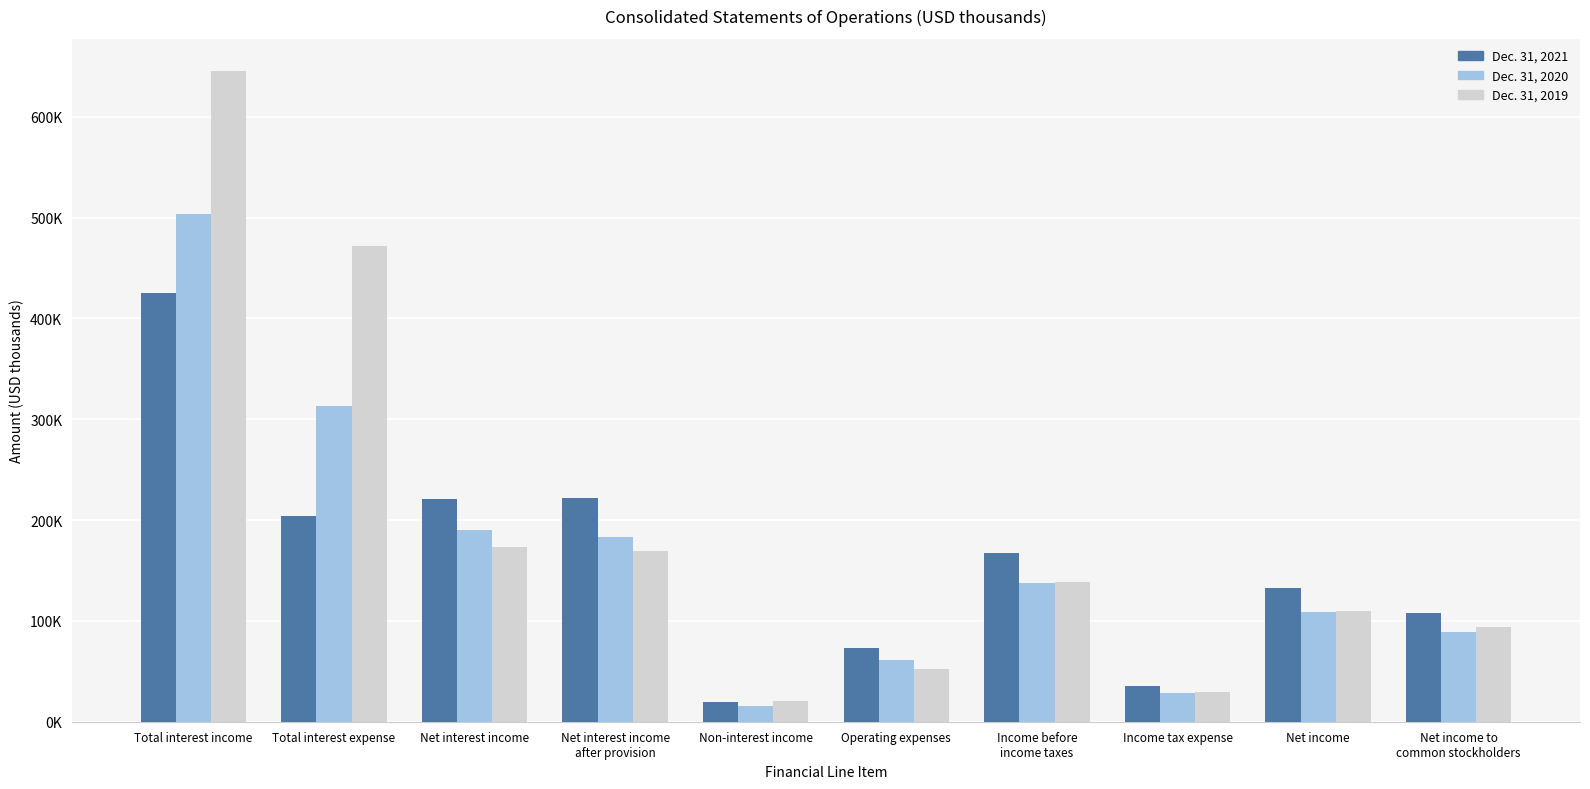

Reading right to left, transcribe all the data shown in this chart.

Dec. 31, 2021: 107583	132260	35353	167613	73416	19394	221635	220775	204014	424789
Dec. 31, 2020: 89176	108648	28785	137433	61403	16053	182783	190588	312946	503534
Dec. 31, 2019: 93650	109546	29105	138651	51925	20945	169631	173135	471958	645093